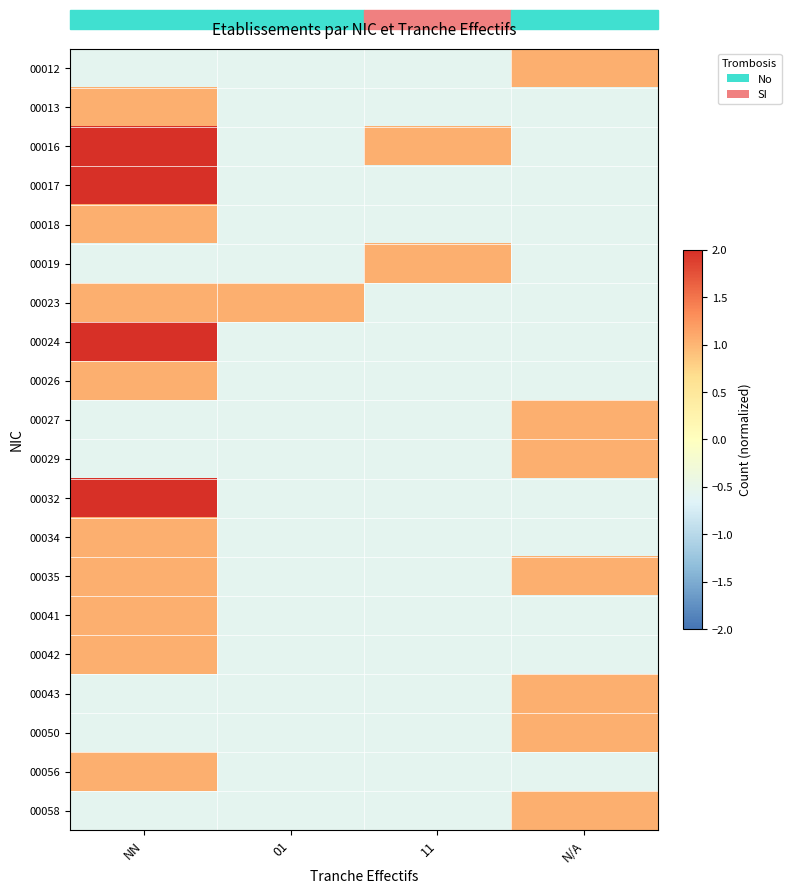

What is the difference between the highest and lowest values at 11?

1.6